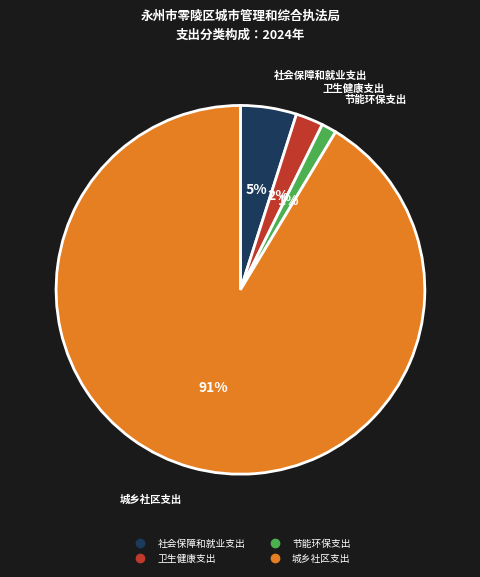

To the nearest percent, what is the average slice percentage?

25%